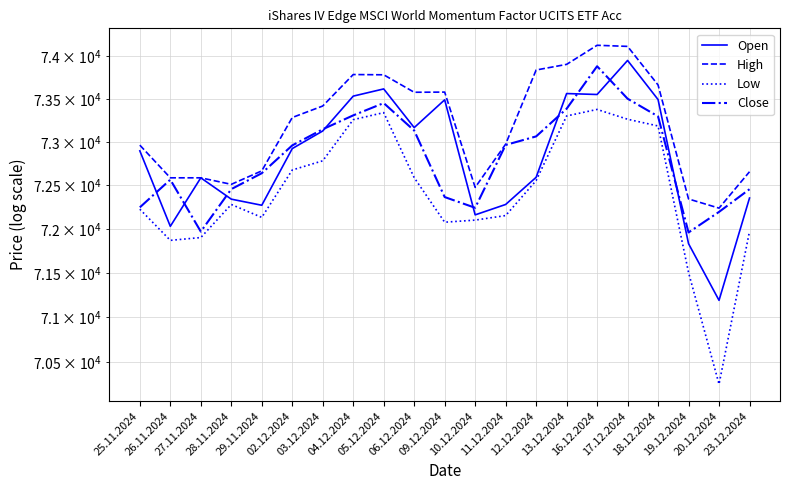

What is the total value across all series at 27.11.2024?

289048